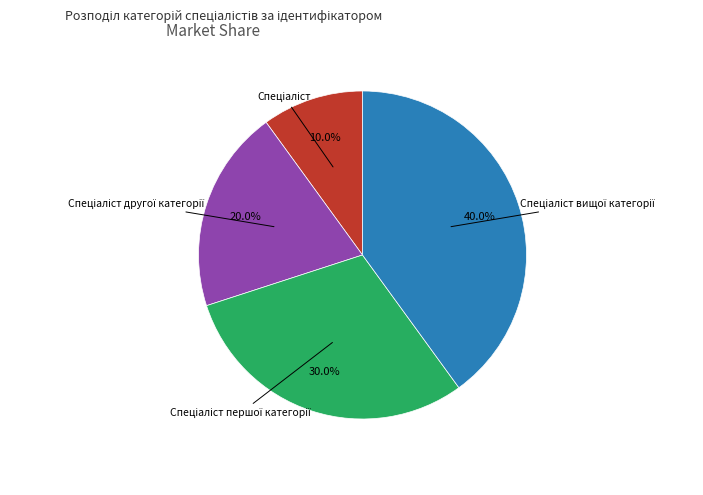

Does any single category account for the majority?

No